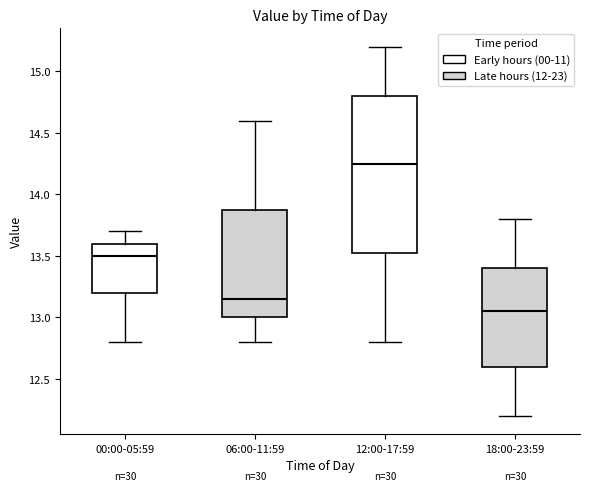

Which box's median line is the lowest?

18:00-23:59